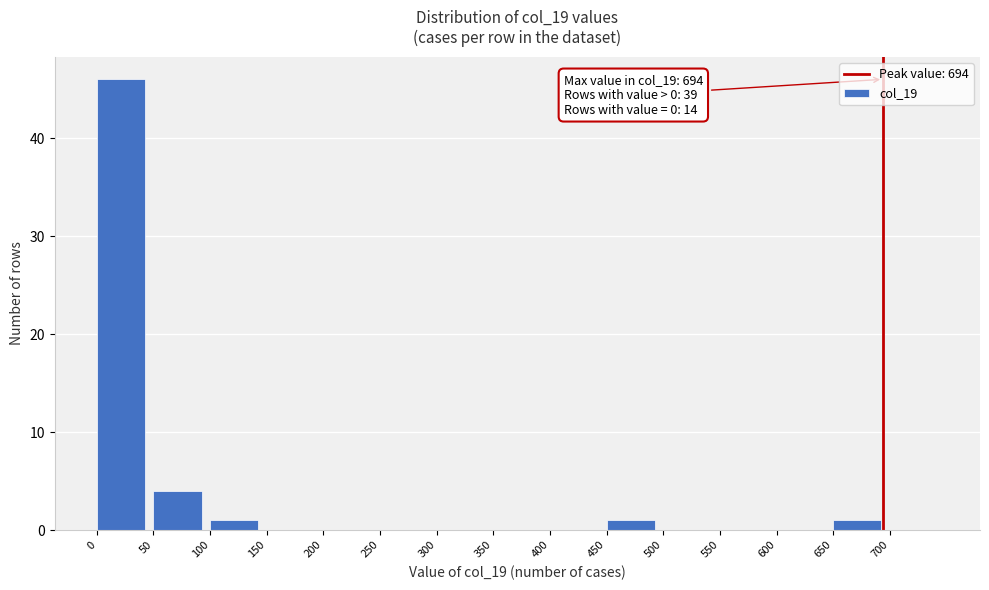

Which range on the x-axis has the tallest bar?

0 to 50